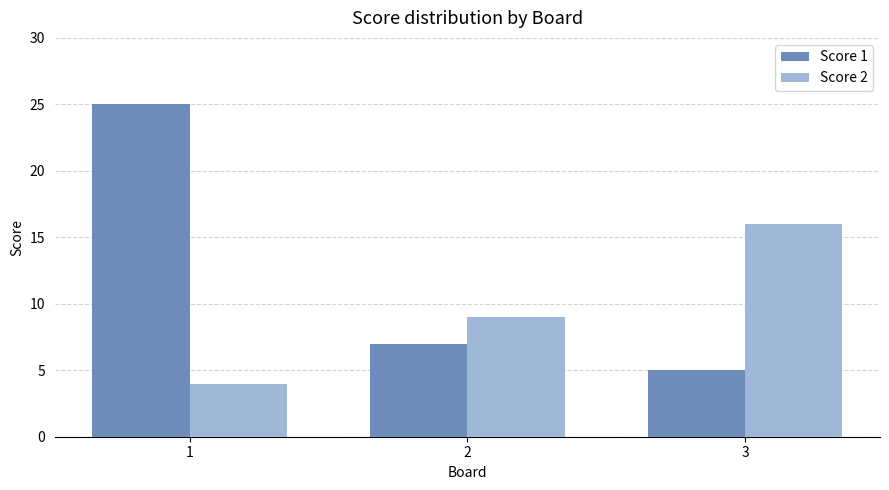

What is the smallest value displayed?

4